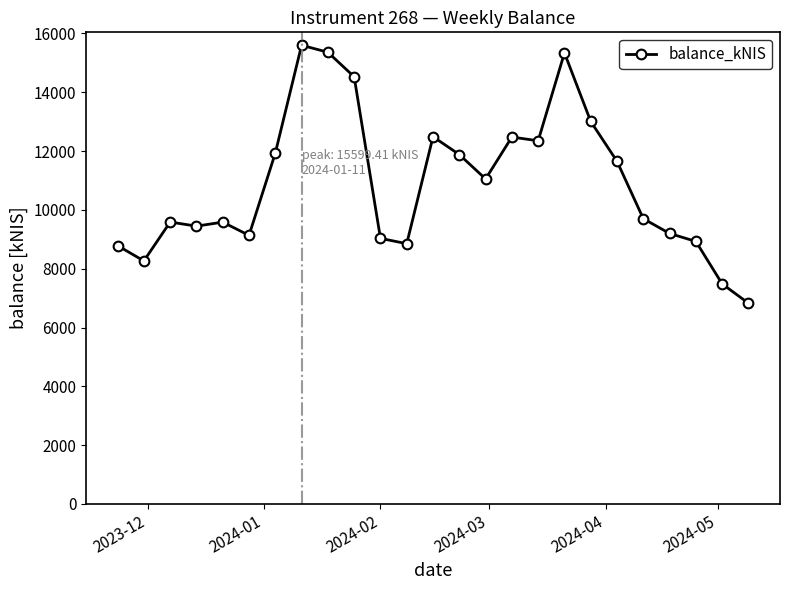

What is the smallest value displayed?

6825.1